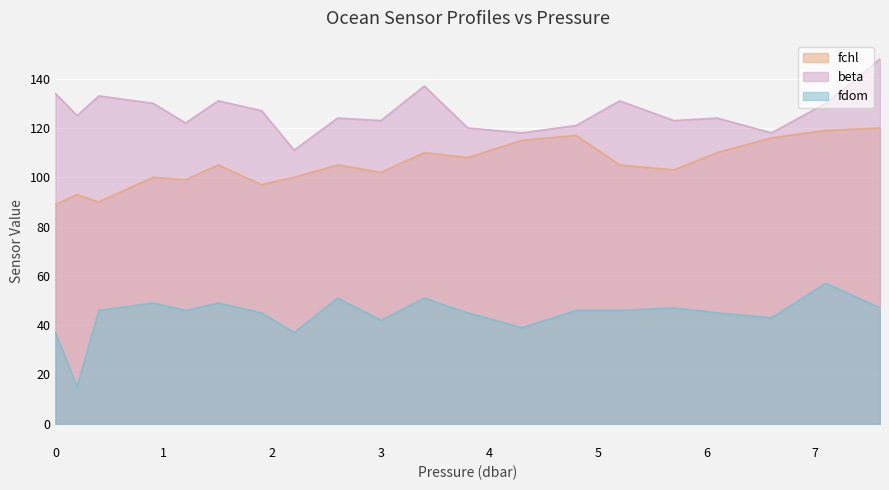

Read the beta value at 3, to the nearest 5.

125